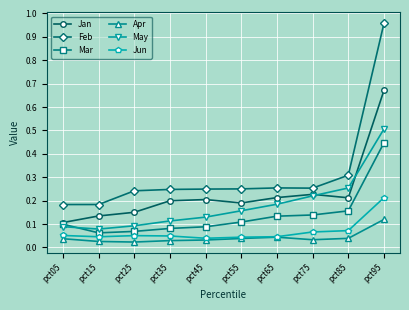

List the series in order of their peak value, lowest first.

Apr, Jun, Mar, May, Jan, Feb